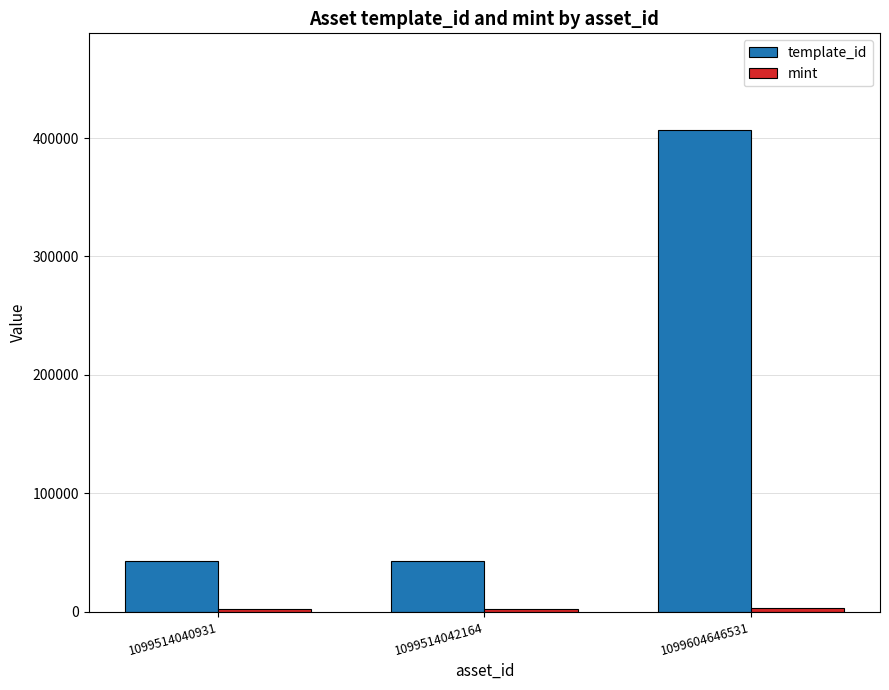

Which series has the widest spread of values?

template_id